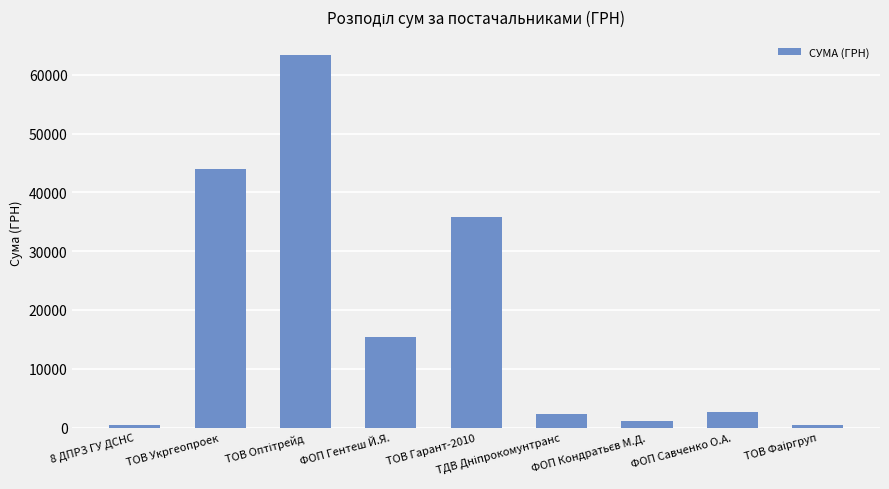

What is the label of the 2nd bar from the left?

ТОВ Укргеопроек